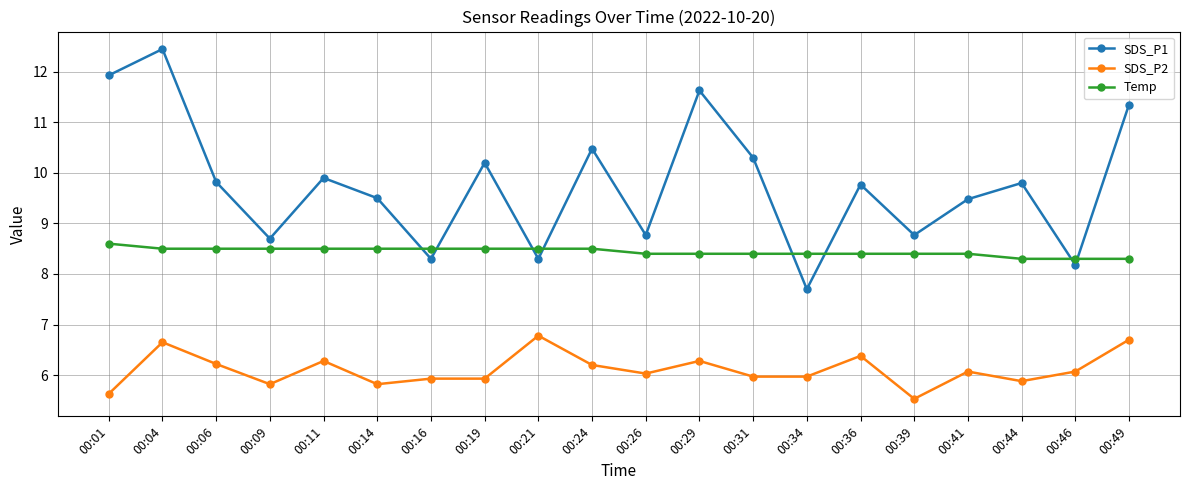

How many values in the SDS_P1 series are below 9?

7